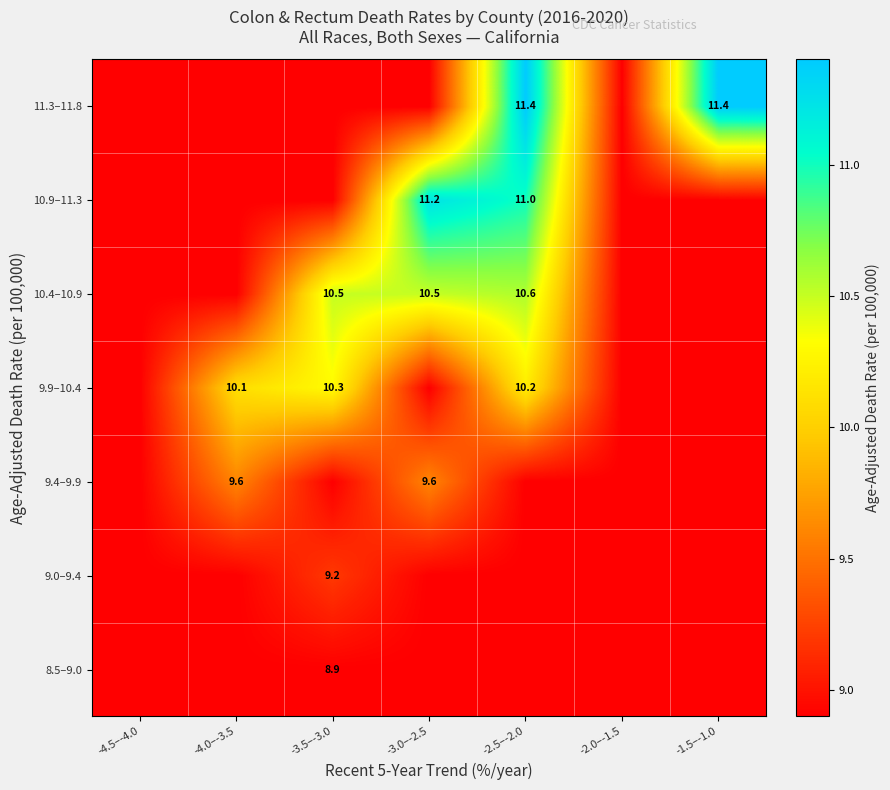

The 10.9–11.3 series shows 2.2 at -2.5–-2.0. True or false?

False